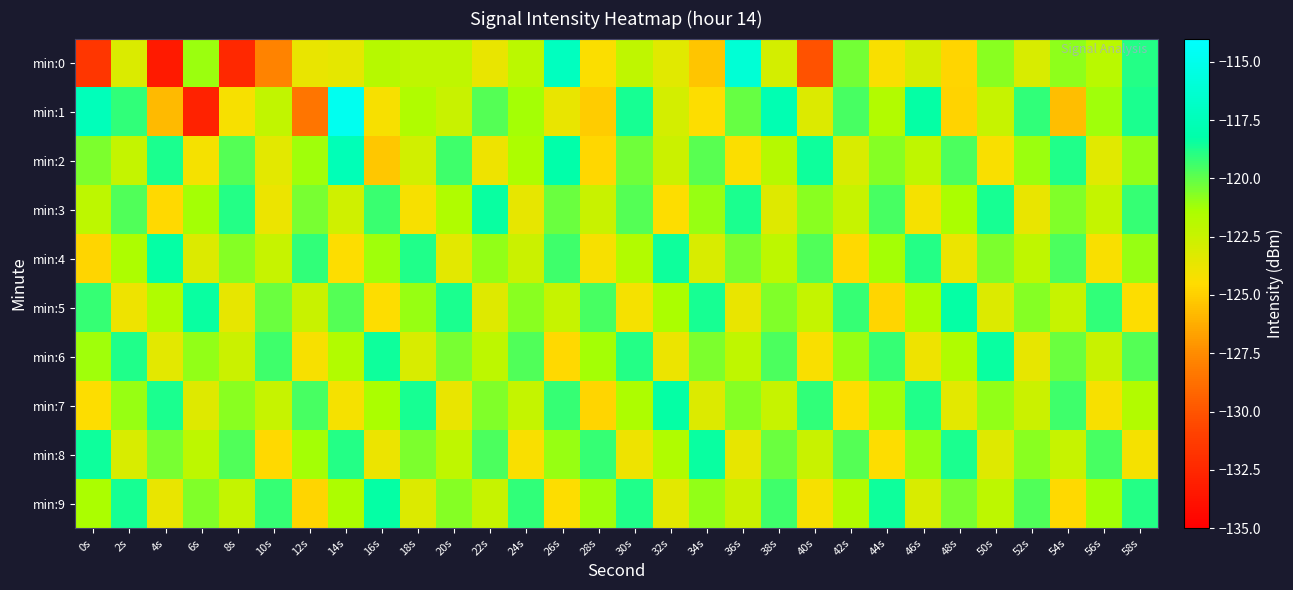

Which series changed the most between 16s and 30s?

min:1